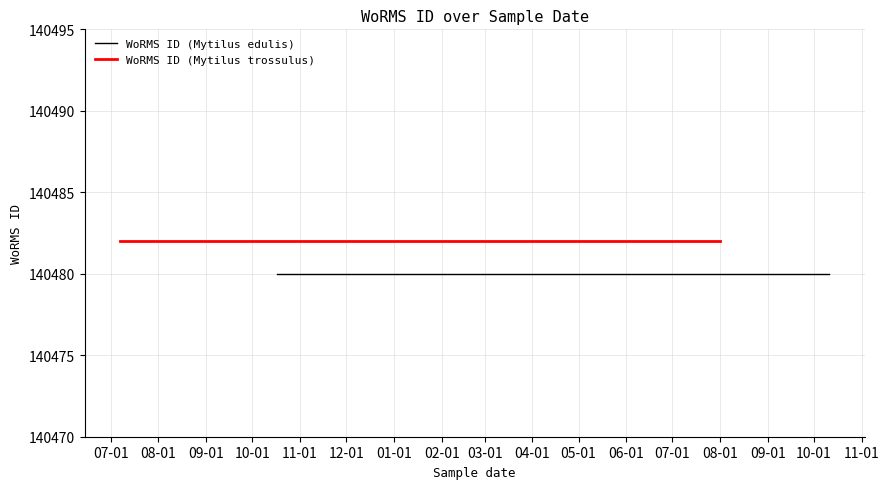

What is the difference between the second highest and minimum values?

2